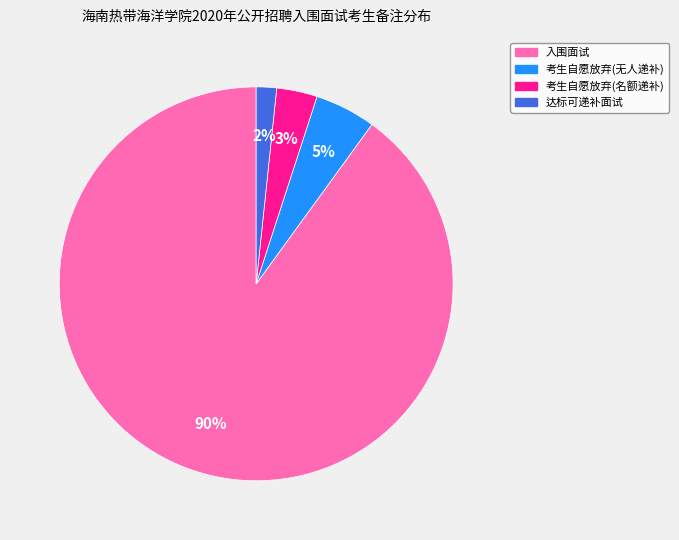

How many segments does this pie chart have?

4